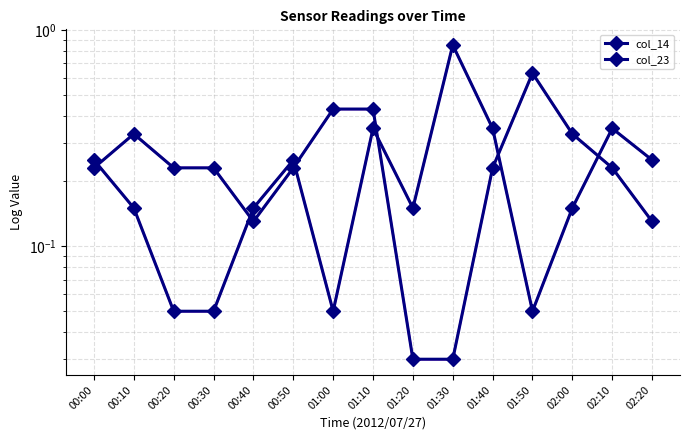

How many interior local valleys does the col_14 series have?

3